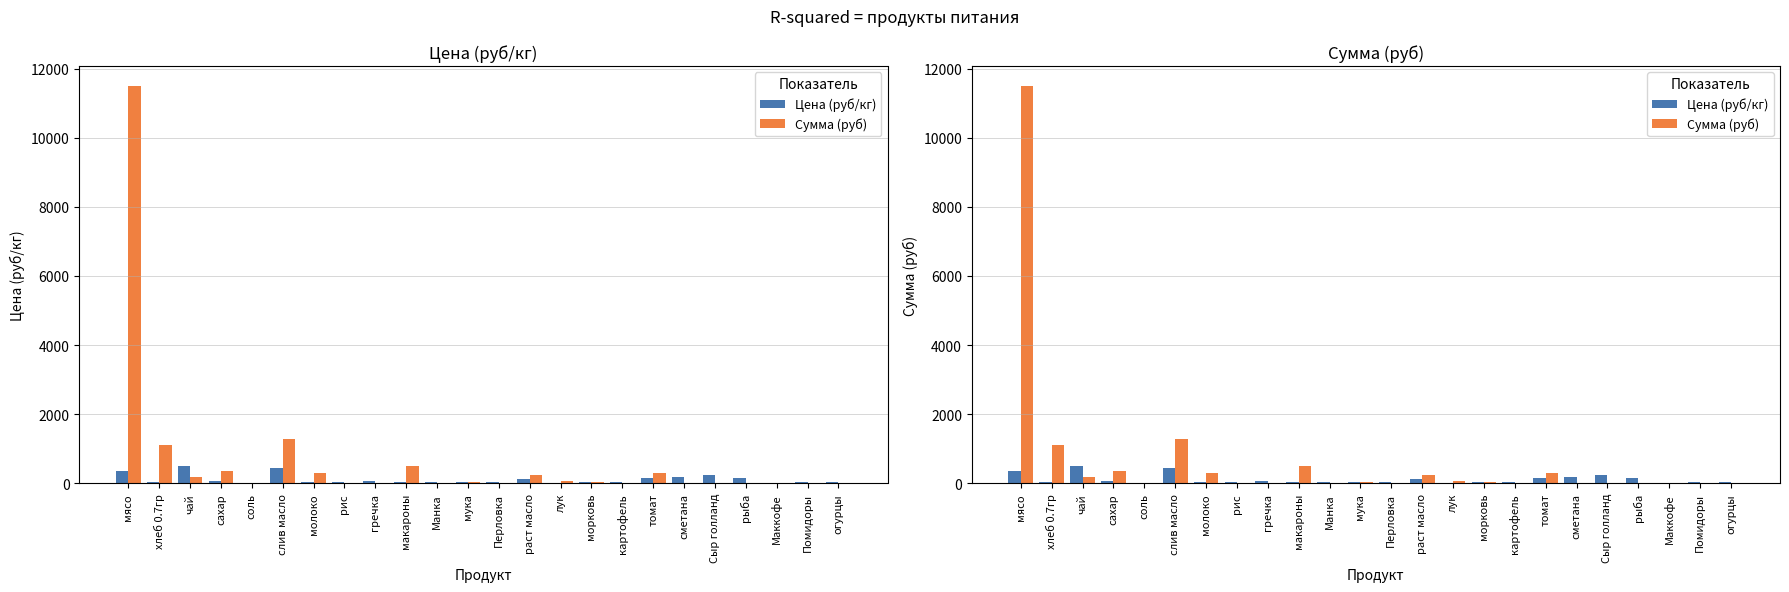

What is the highest value of the Цена (руб/кг) series?

500.0